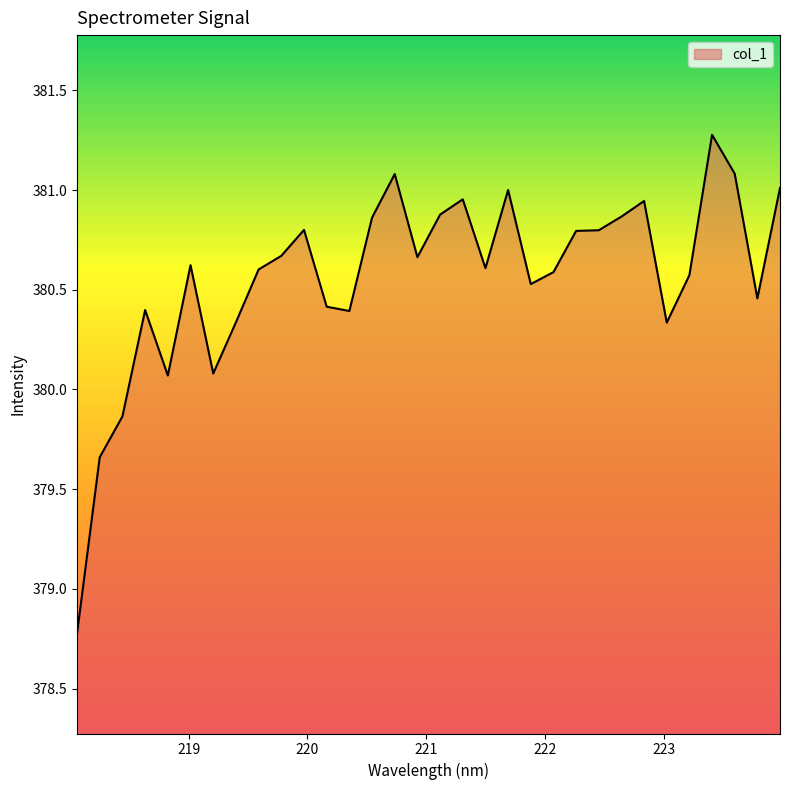

What is the smallest value displayed?

378.8